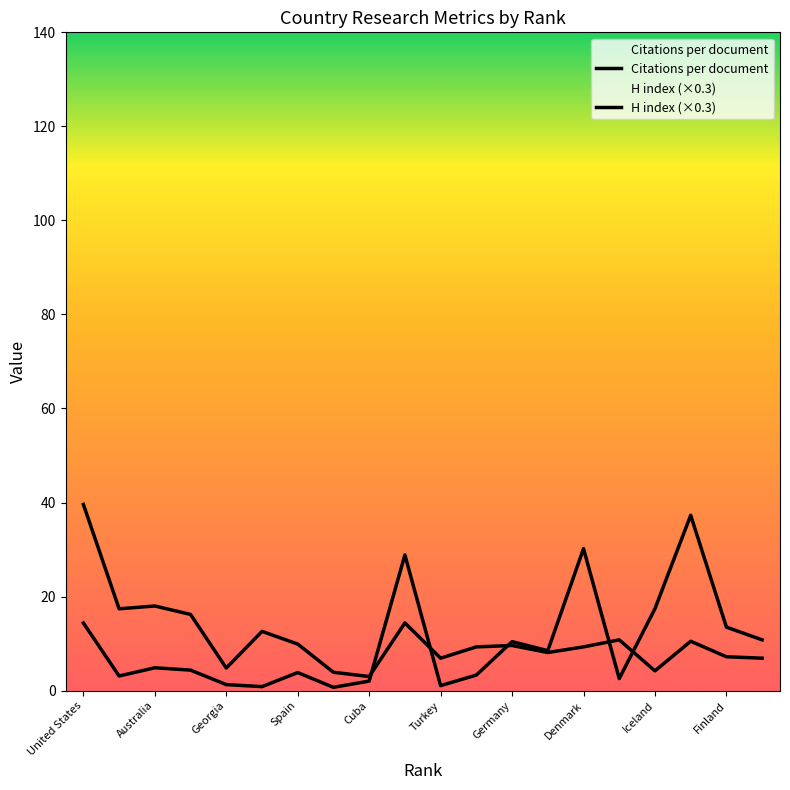

After their last crossing, which series has the higher values: Citations per document or H index (×0.3)?

Citations per document